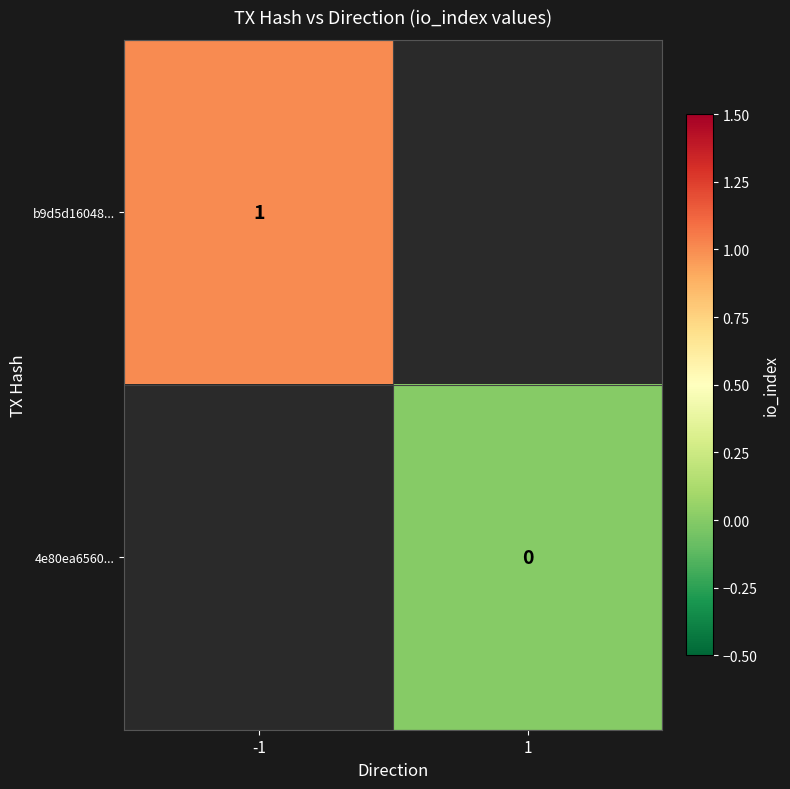

How many categories are shown in the chart?

2